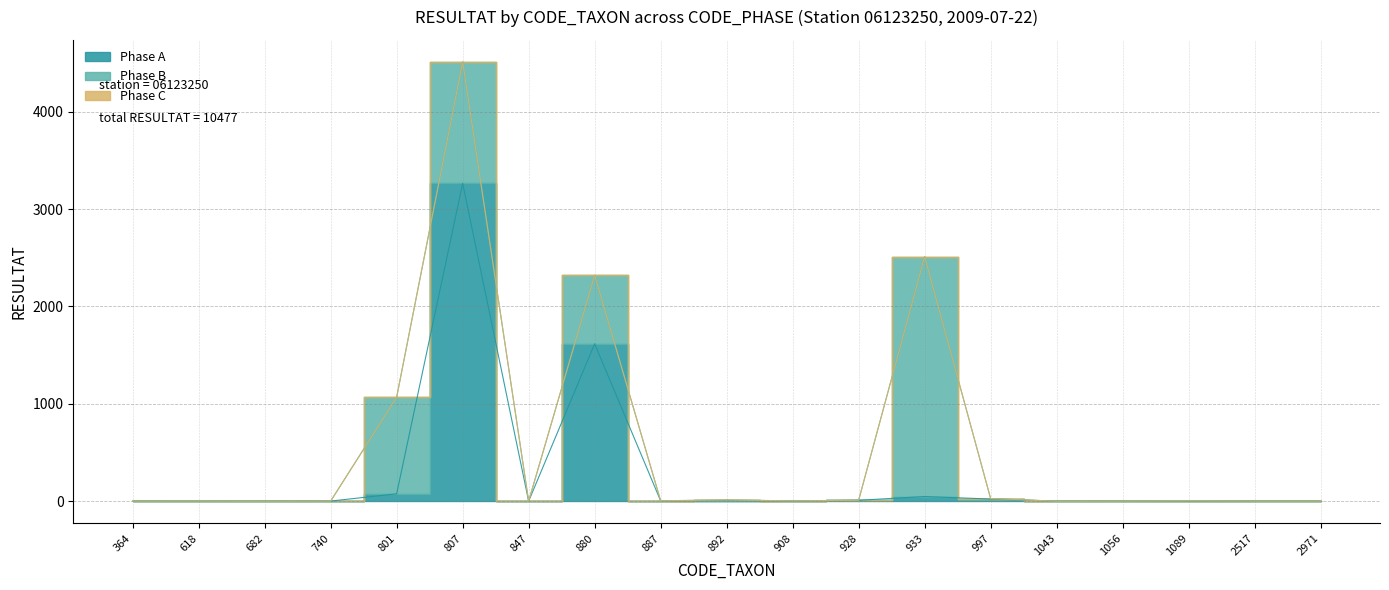

What is the value of the Phase A point at the 1st from the left?

1